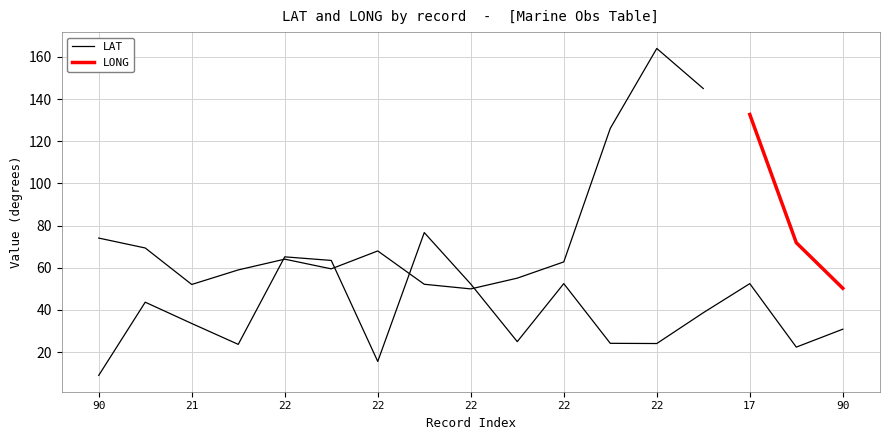

How many values are below 33?

8